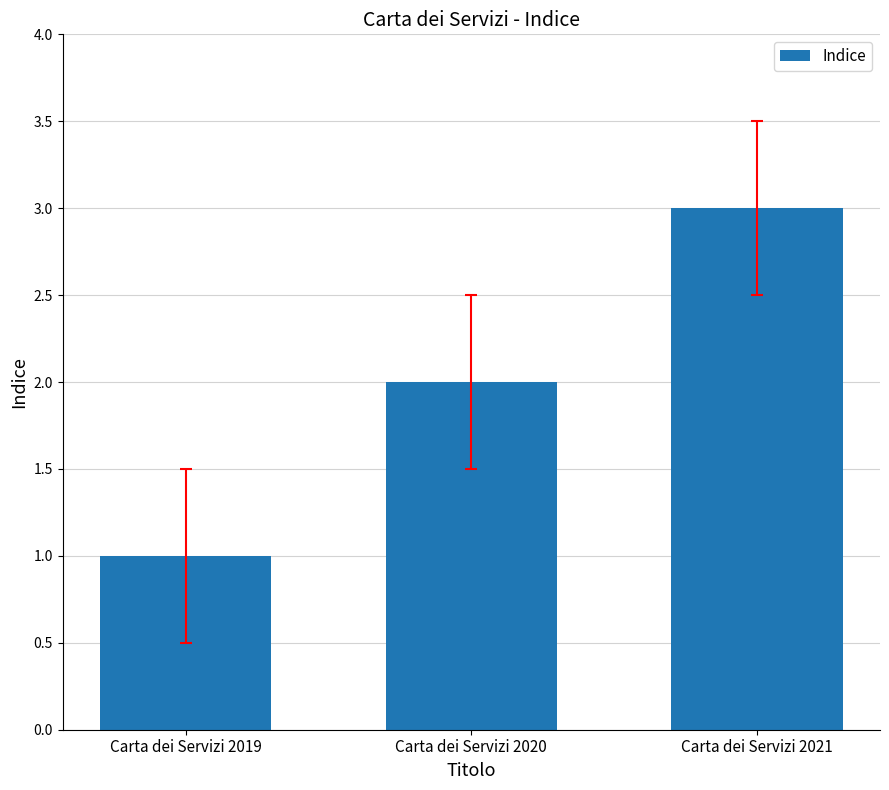

What is the approximate value at Carta dei Servizi 2020?

2